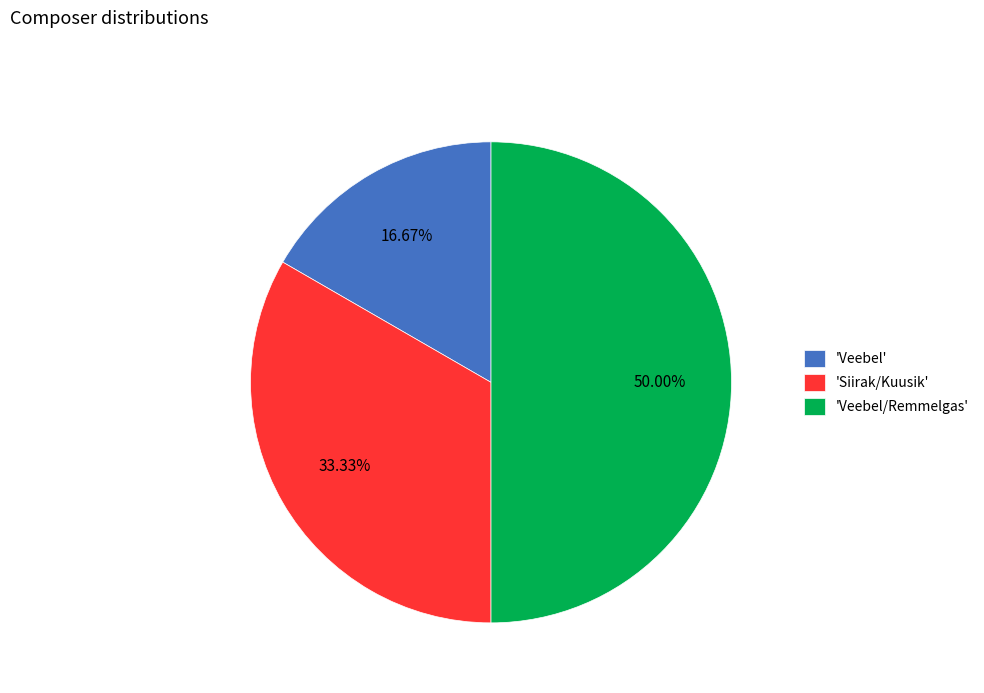

Which has a higher value, 'Veebel/Remmelgas' or 'Veebel'?

'Veebel/Remmelgas'